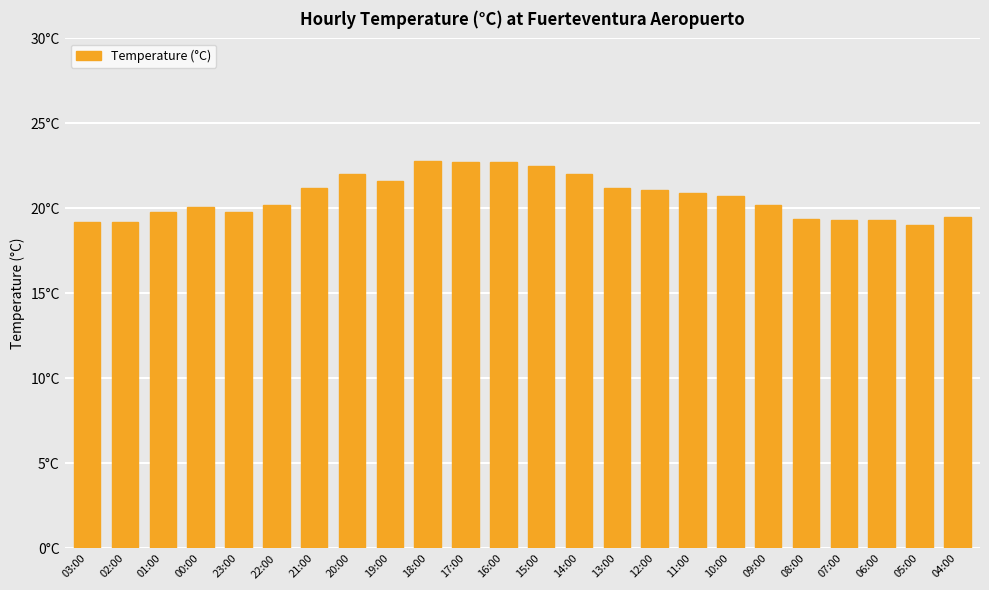

What is the label of the 1st bar from the right?

04:00